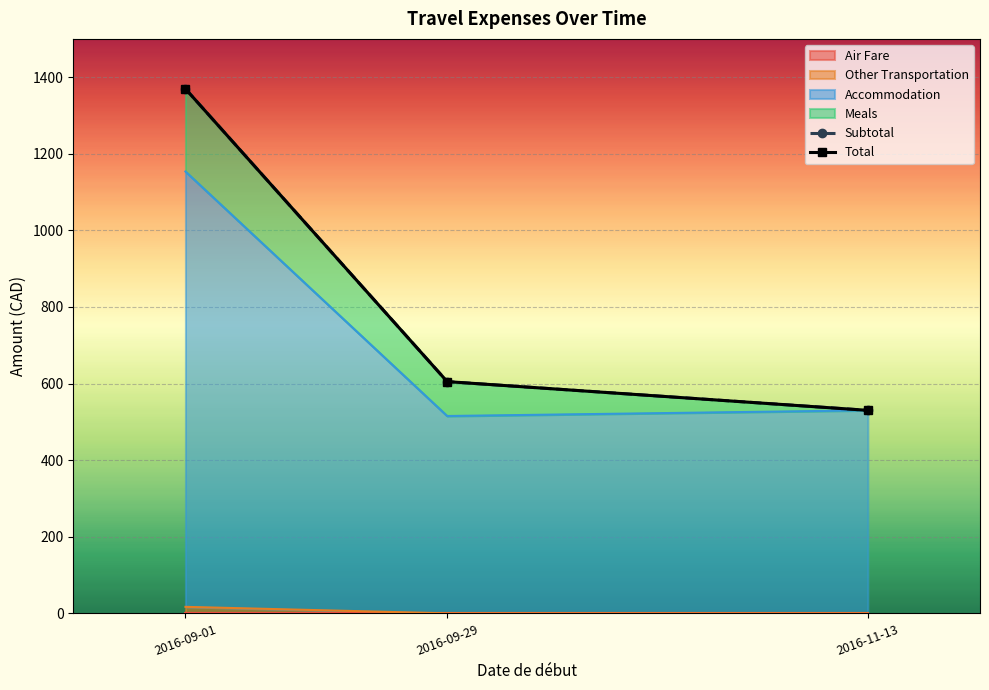

Which series has the widest spread of values?

Subtotal